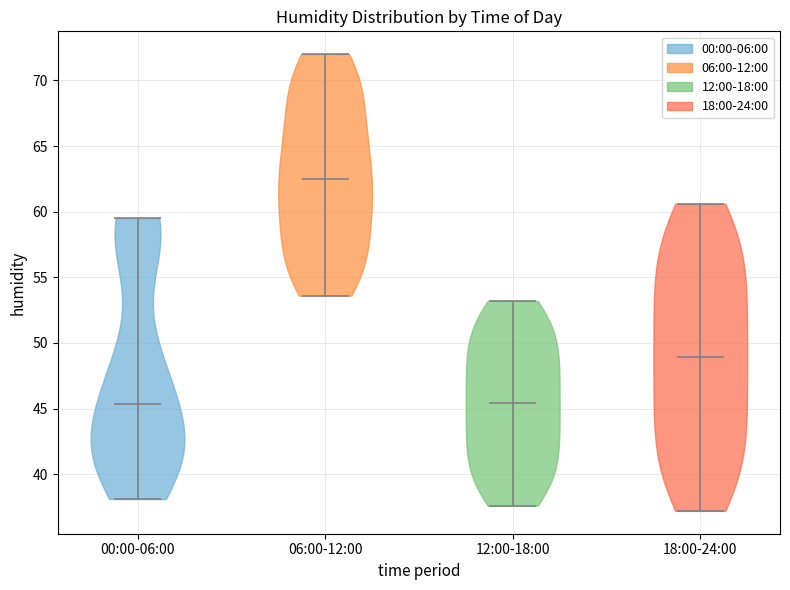

What is the highest point the violin for 00:00-06:00 reaches on the y-axis? The values are not printed on the chart, so give them approximately, as read against the axis.

59.5